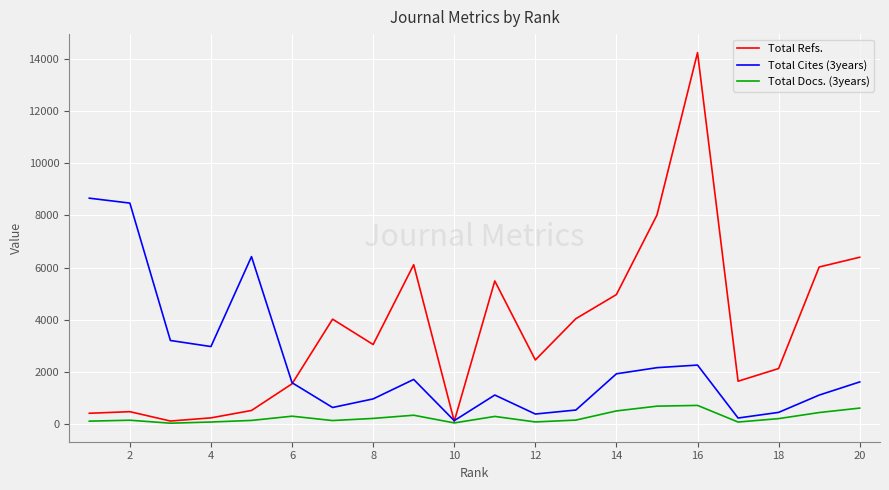

Which series has the largest total across all categories?

Total Refs.